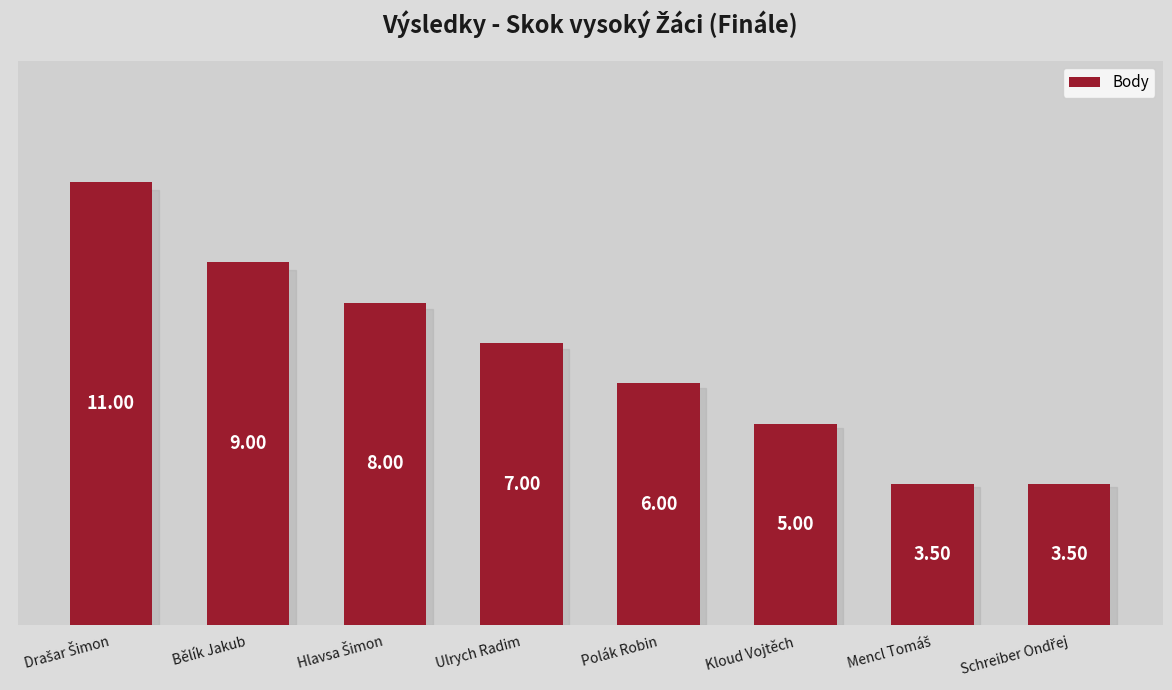

What is the value of the 7th bar from the left?

3.5